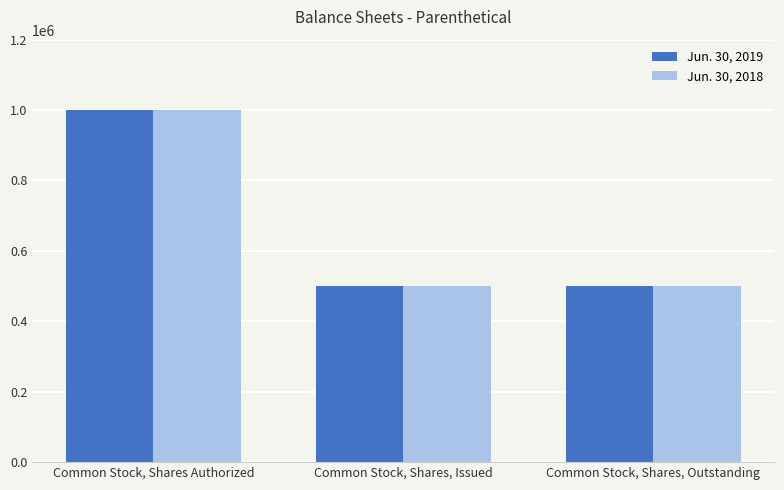

At which label does Jun. 30, 2019 reach its peak?

Common Stock, Shares Authorized